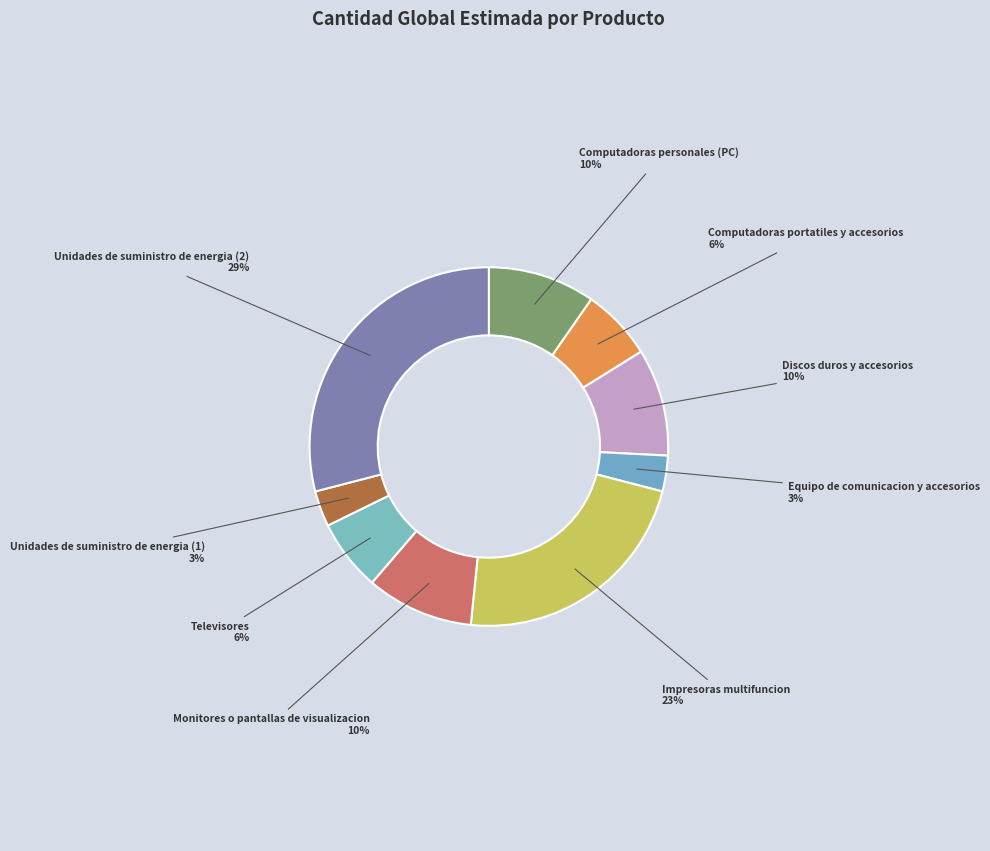

Count the number of slices in the pie.

9